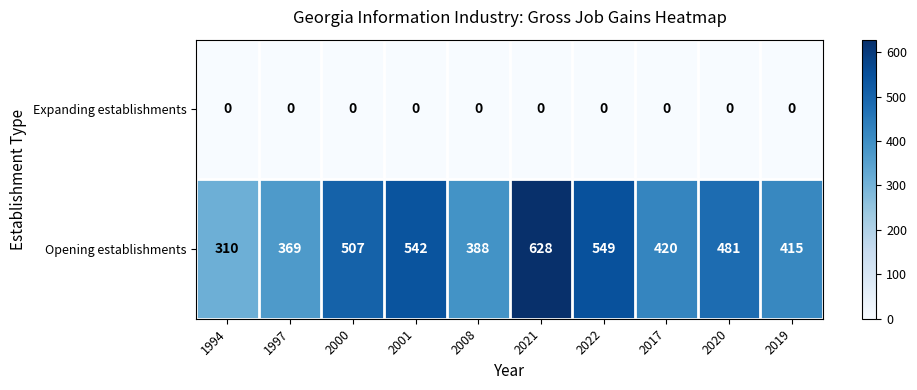

What is the total value across all series at 2019?

415